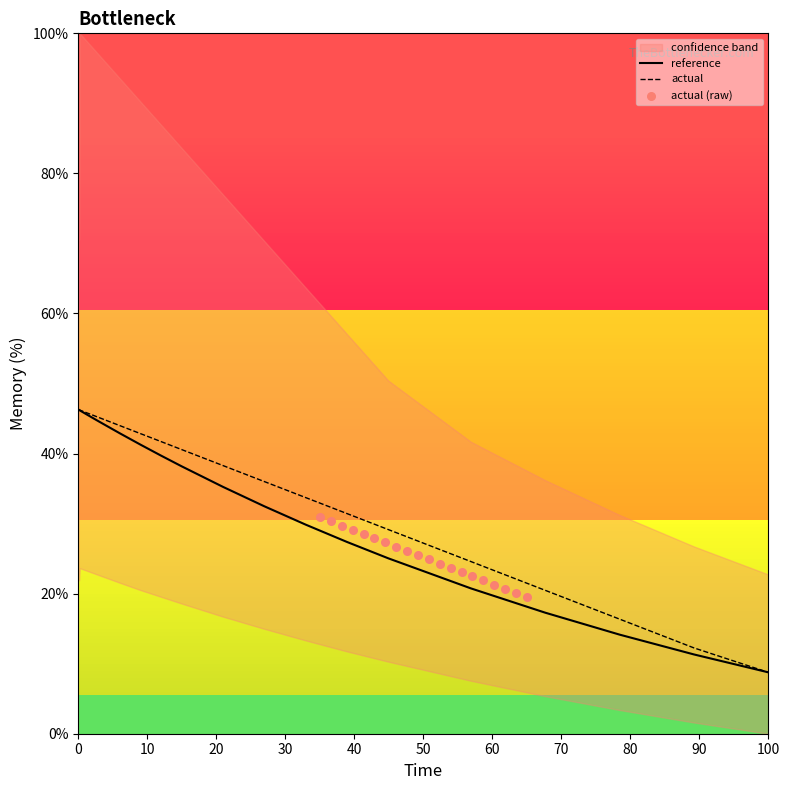

Which series has the largest total across all categories?

actual